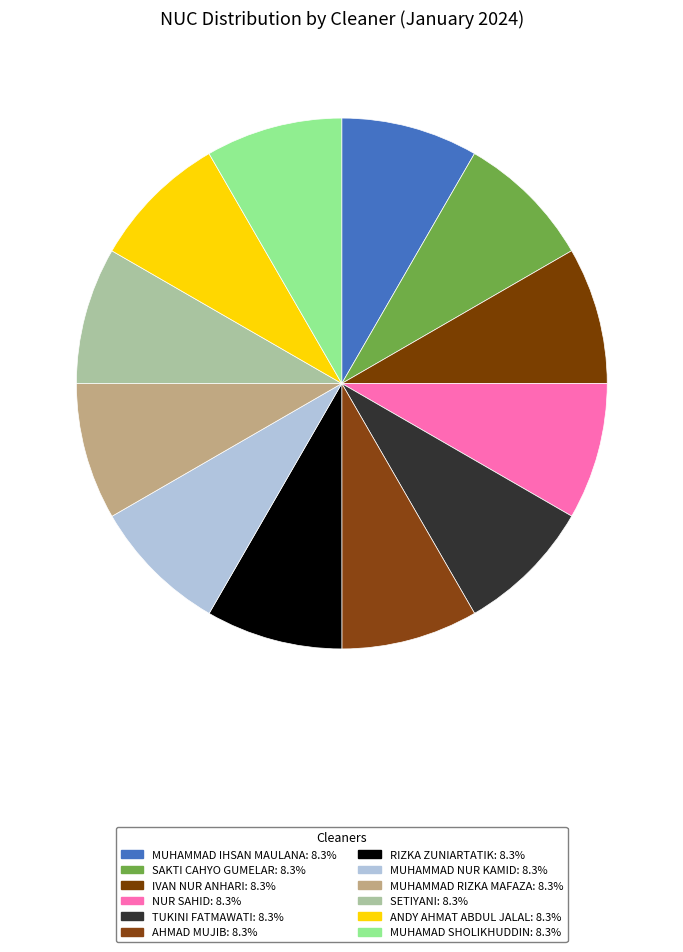

How much of the chart is everything except NUR SAHID?

91.7%